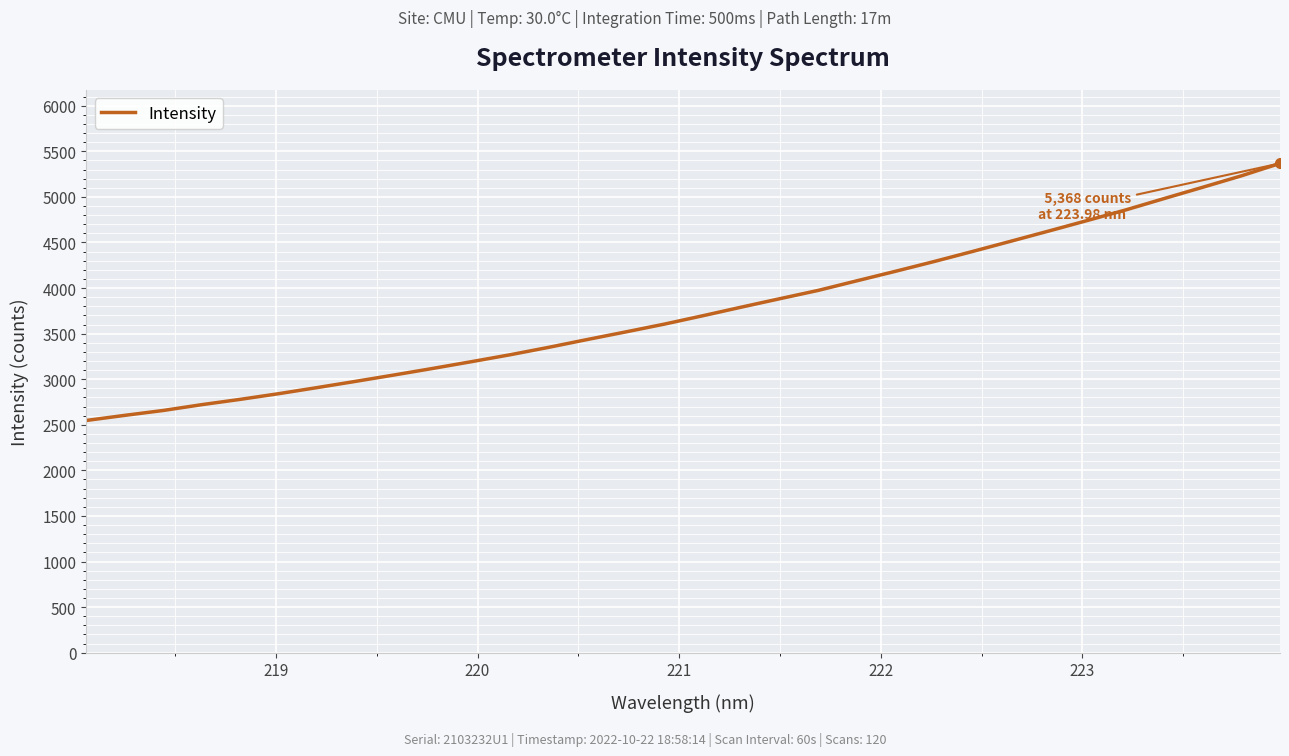

What is the minimum value shown in the chart?

2547.6